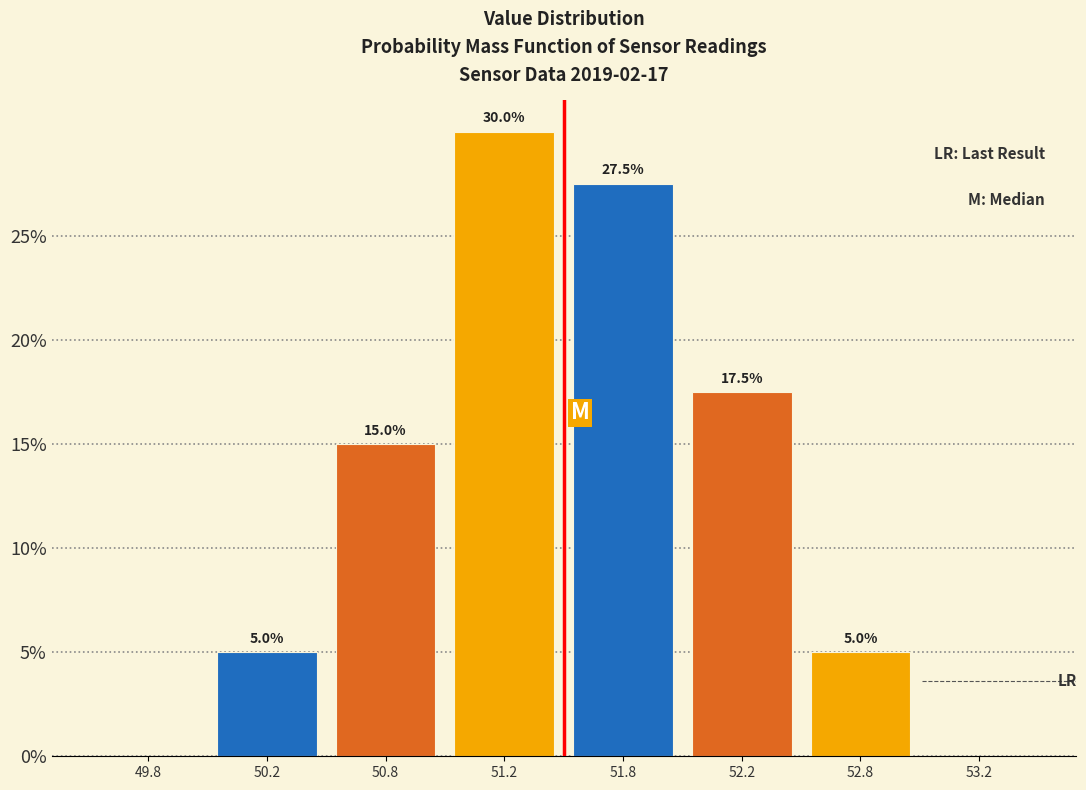

Reading right to left, what are all the values shown in this chart?

53.2=0.0	52.8=5.0	52.2=17.5	51.8=27.5	51.2=30.0	50.8=15.0	50.2=5.0	49.8=0.0